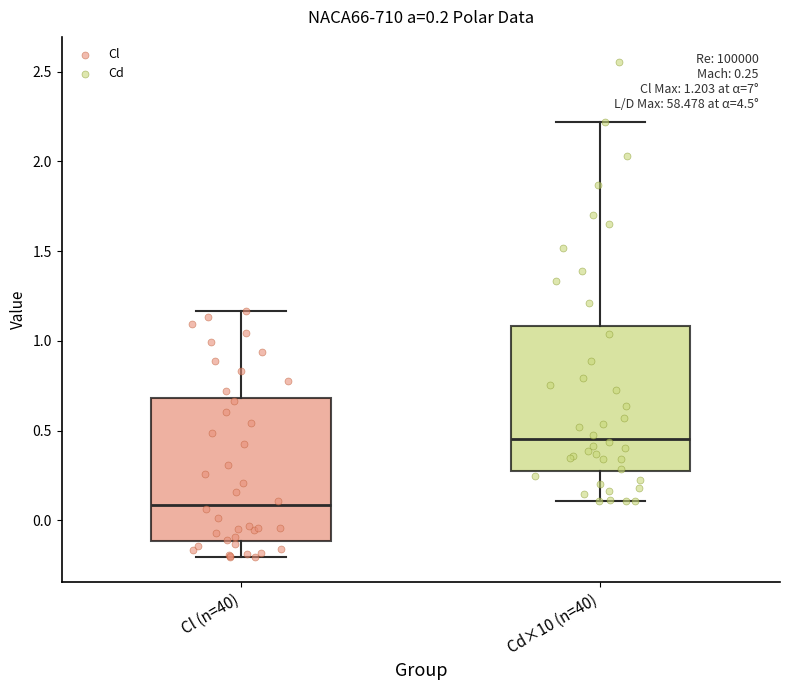

Which box's median line is the lowest?

Cl (n=40)